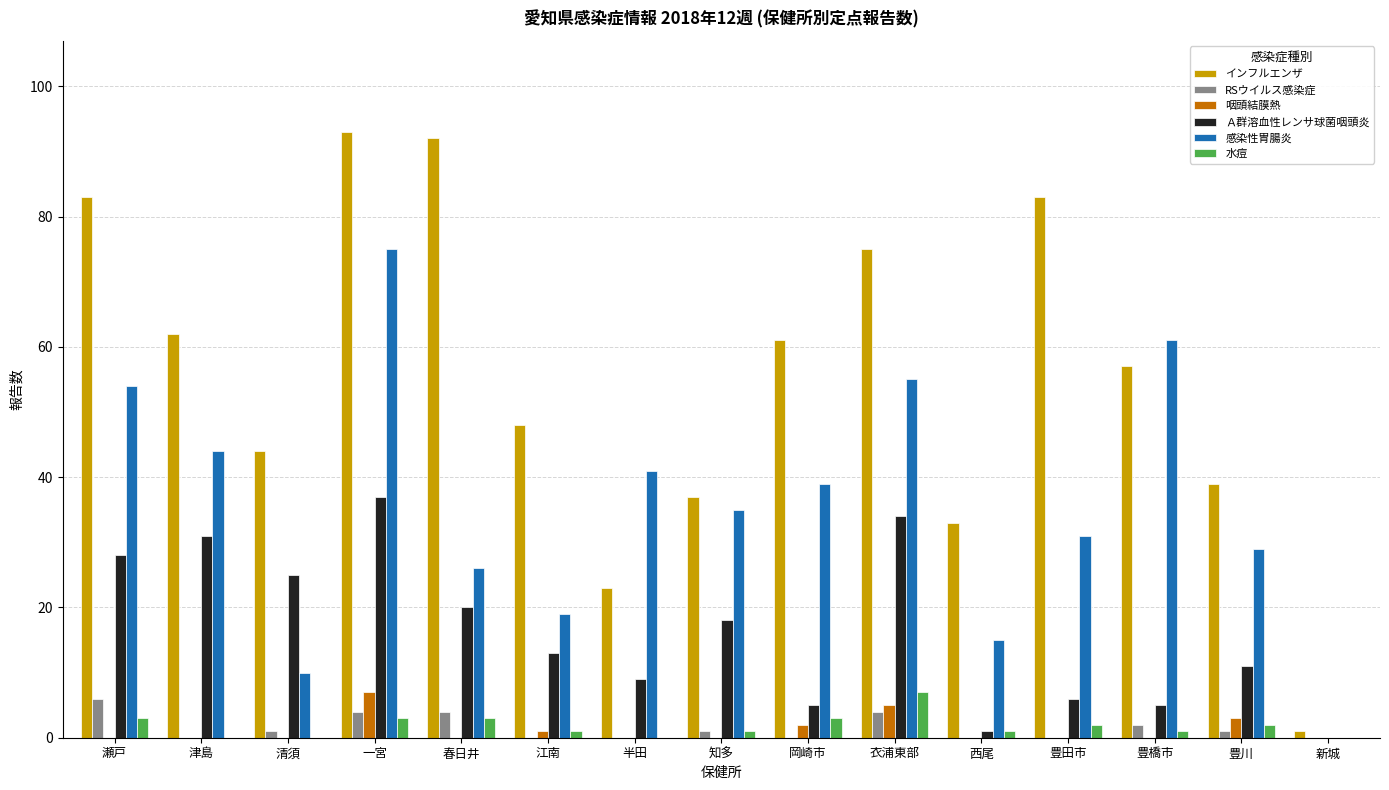

At which category is the sum across all series the highest?

一宮